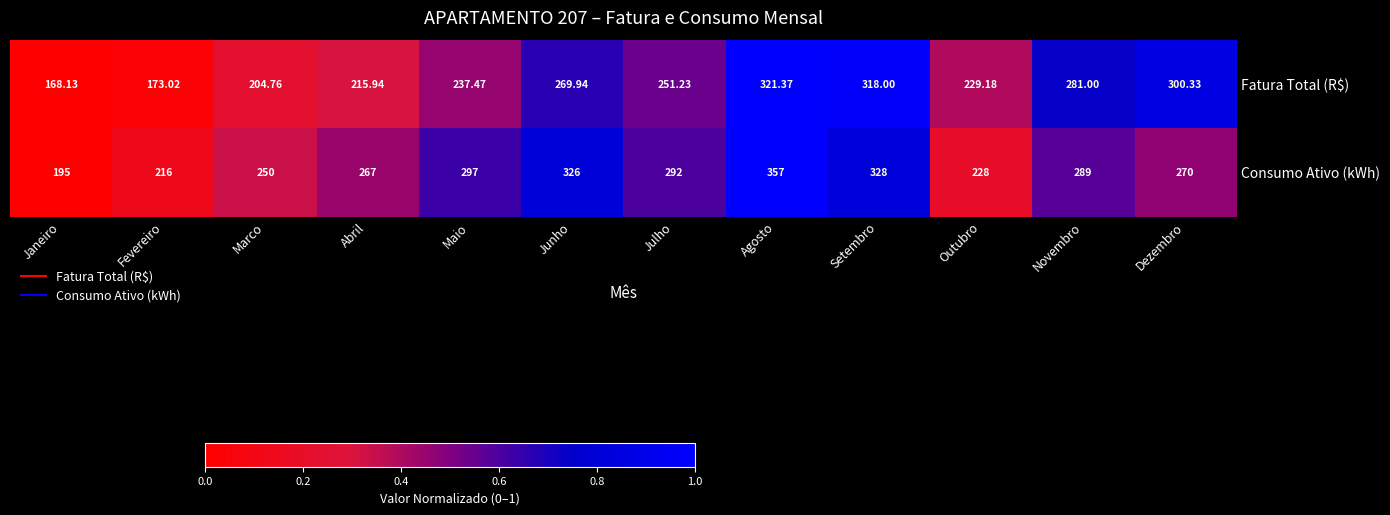

Which label corresponds to the largest value in the chart?

Agosto